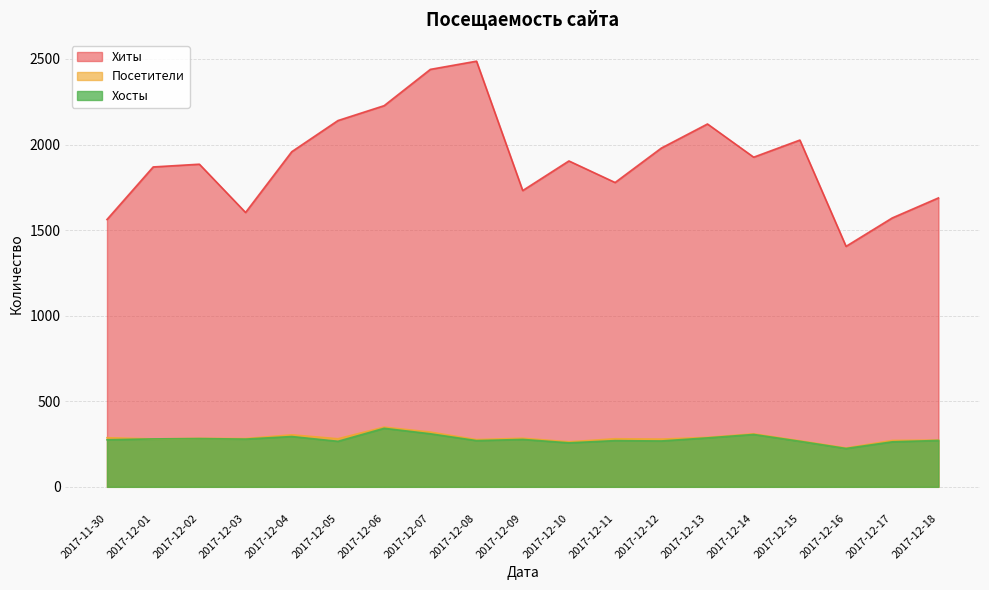

Is it true that Посетители equals 281 at 2017-12-05?

True